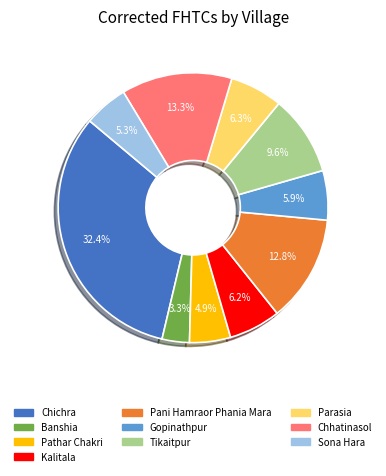

To the nearest percent, what portion does Chhatinasol represent?

13%